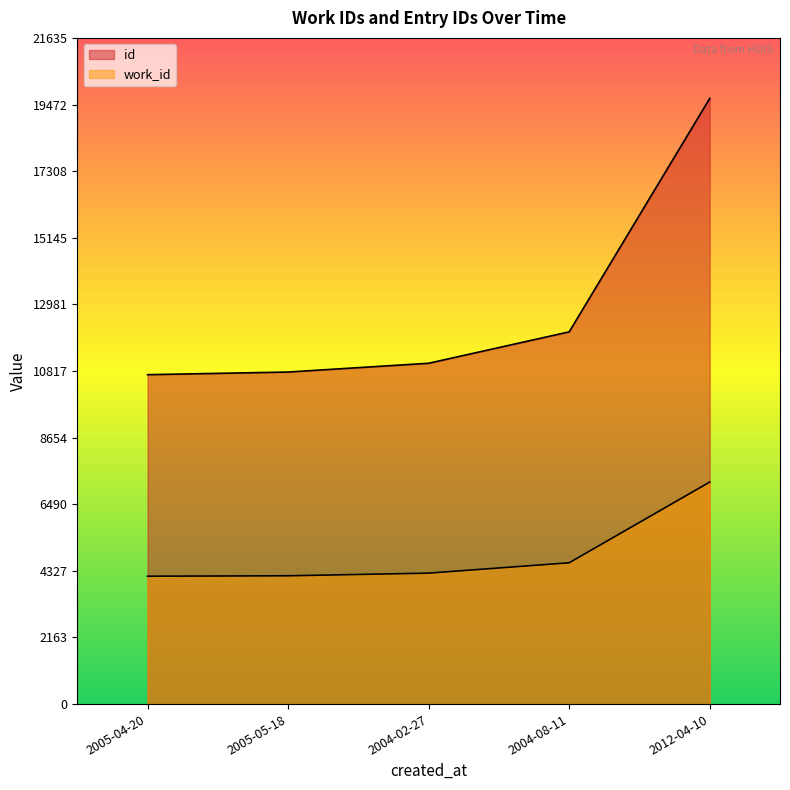

What is the value of the id point at the 1st from the left?

10698